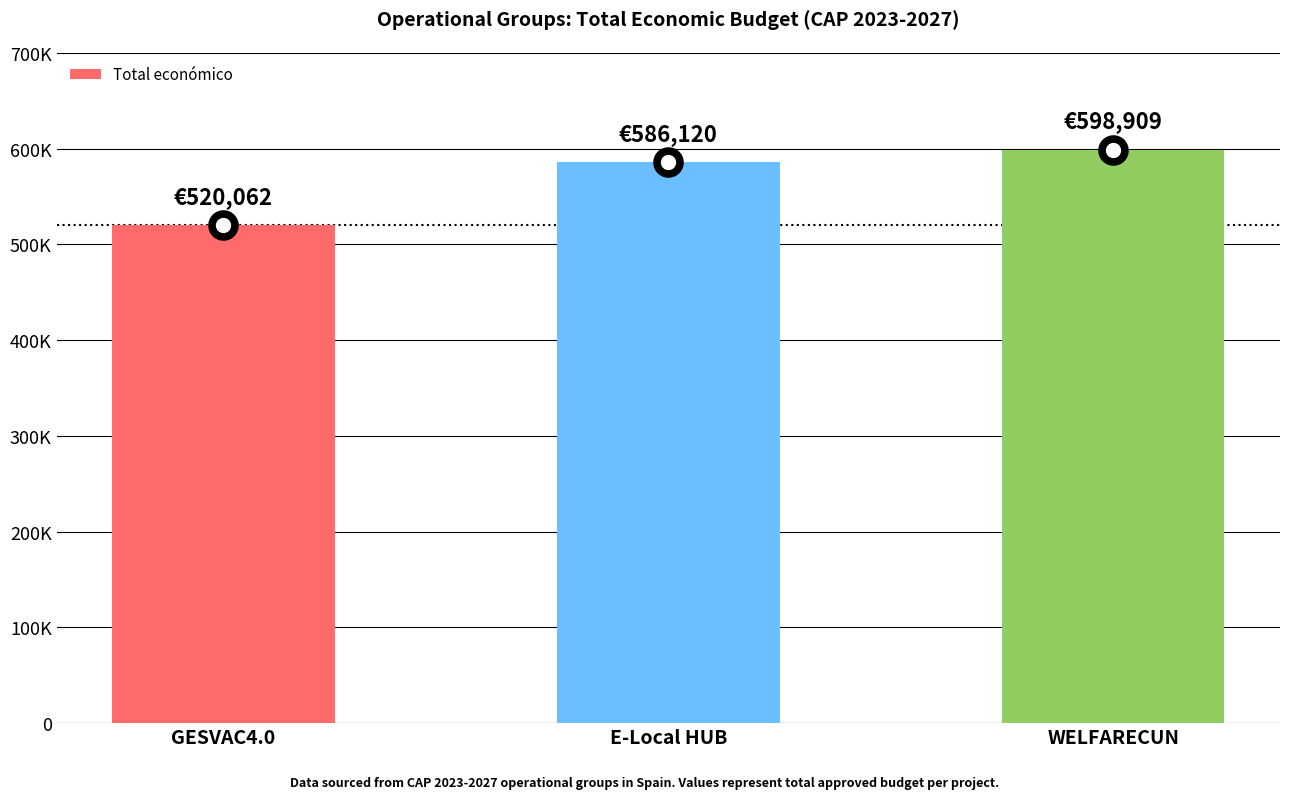

How many series are shown in this chart?

1